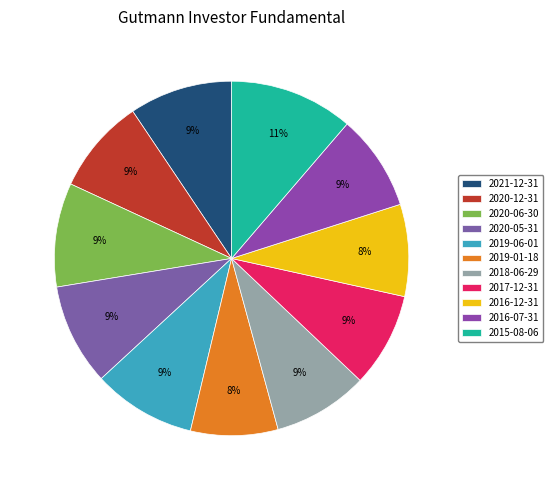

Between 2017-12-31 and 2019-01-18, which is larger?

2017-12-31